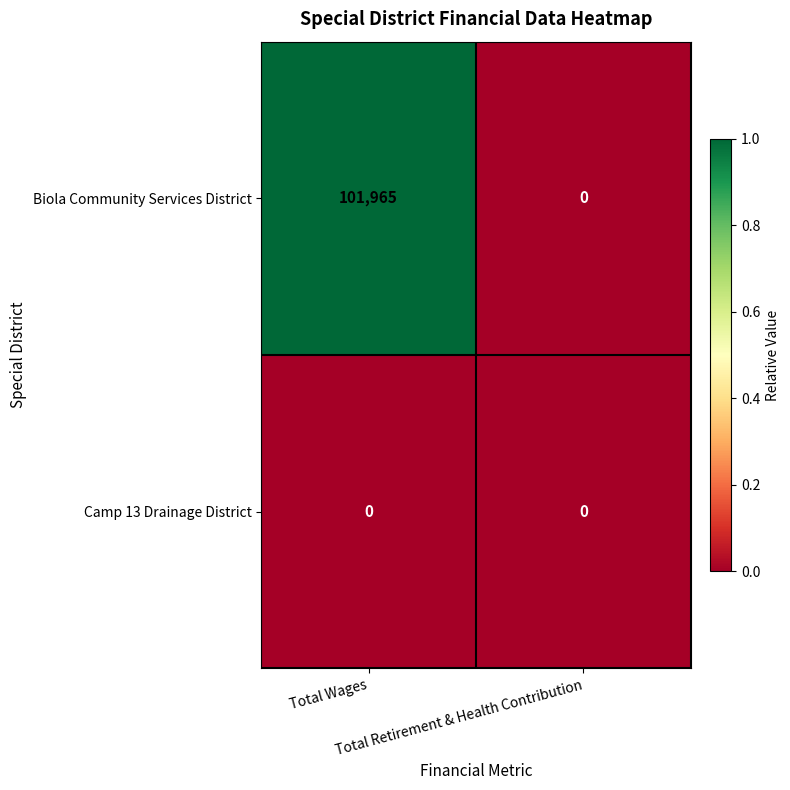

List the series in order of their peak value, highest first.

Biola Community Services District, Camp 13 Drainage District